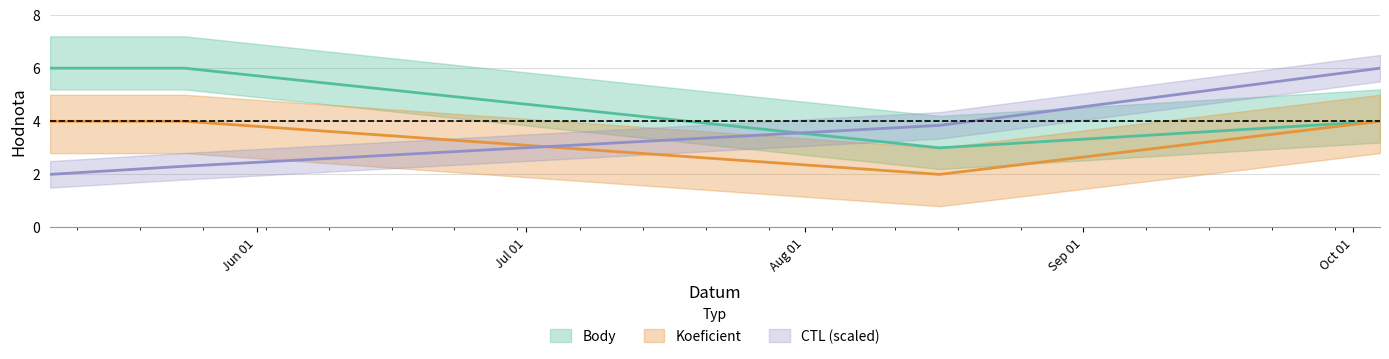

What is the sum of the Body values at 2014-05-24 and 2014-08-16?

9.0